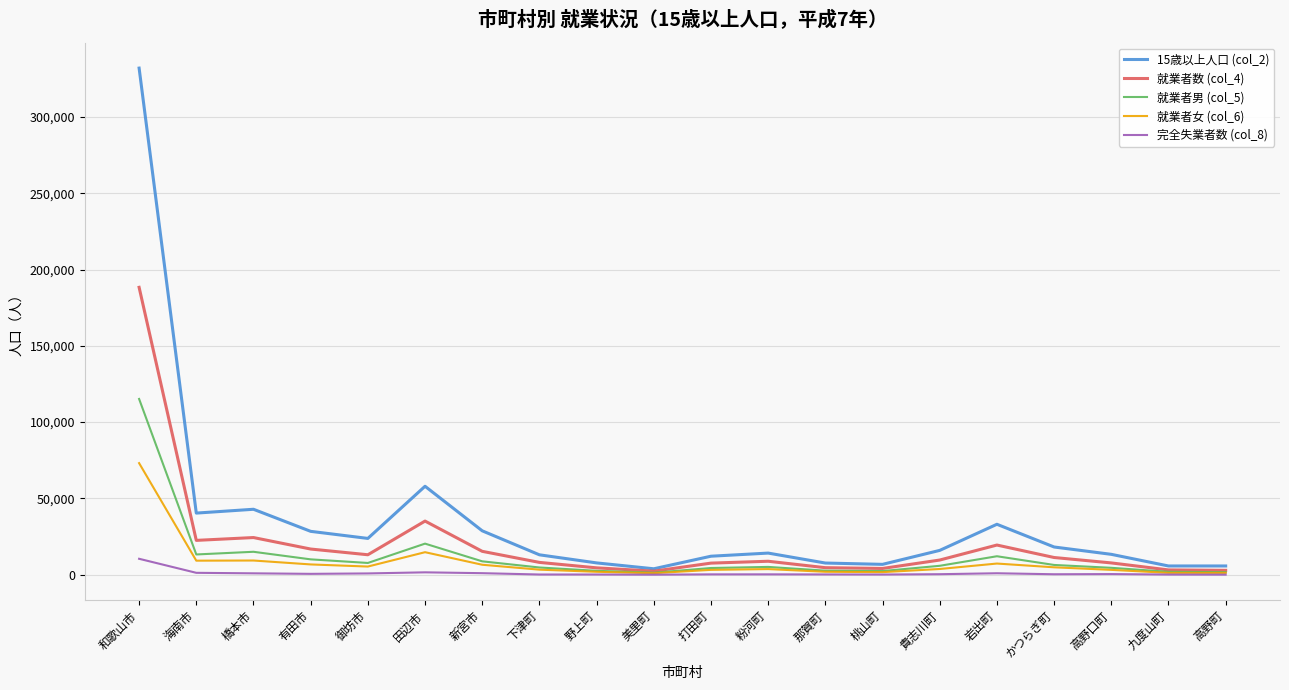

The 15歳以上人口 (col_2) series shows 33072 at 岩出町. True or false?

True